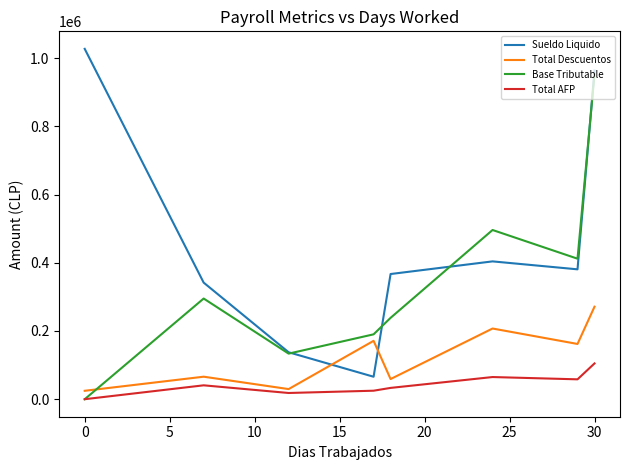

At how many categories does at least one series exceed 355388?

5